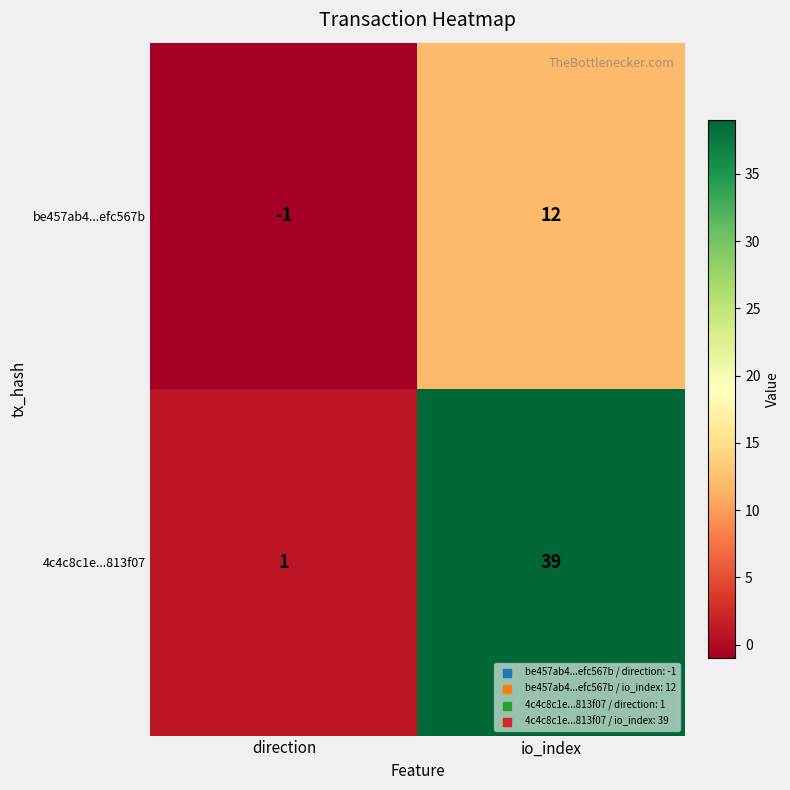

What is the sum of the 4c4c8c1e...813f07 values at io_index and direction?

40